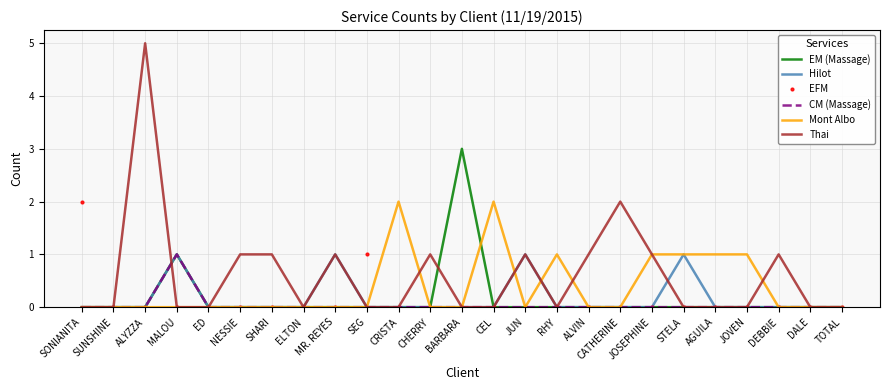

Is it true that Thai equals 0 at JOSEPHINE?

False